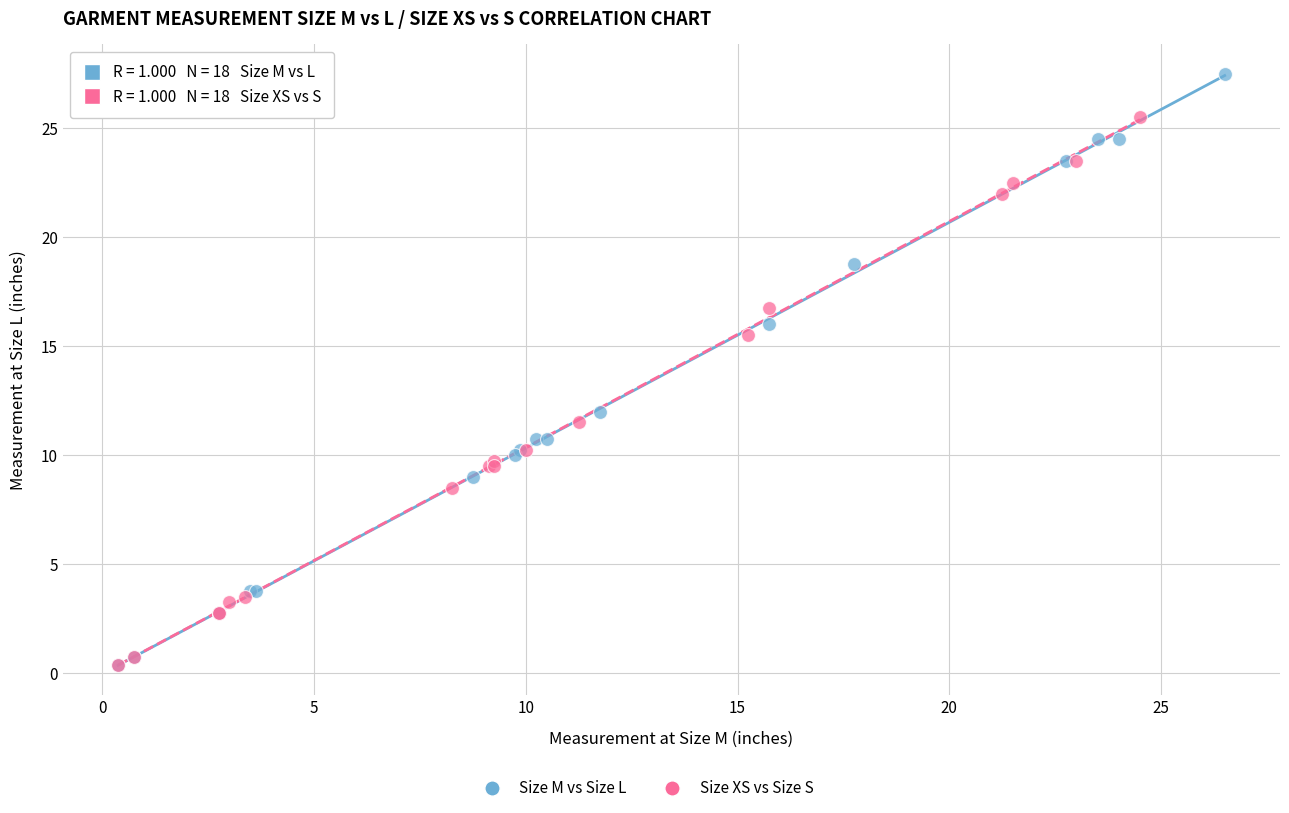

Which series has the widest spread of Y values?

Size M vs Size L